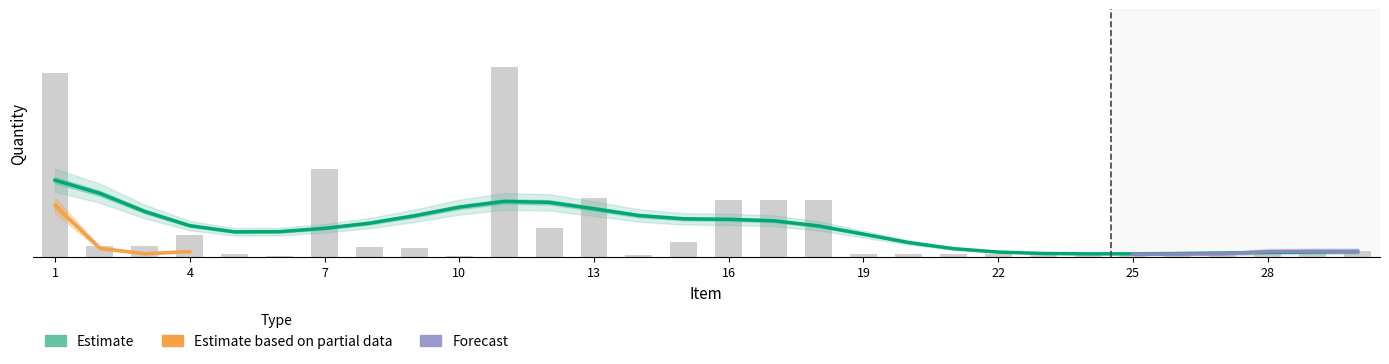

Reading left to right, transcribe all the data shown in this chart.

Estimate: 648.4	38.2	38.2	76.5	10.5	2.0	309.5	34.4	30.9	3.4	670.5	101.0	206.1	5.7	54.0	200.0	200.0	200.0	10.0	10.0	10.0	10.0	10.0	10.0	10.0	10.0	10.0	20.0	20.0	20.0
Estimate based on partial data: 202.0	10.1	10.1	20.2	0.0	0.0	0.0	0.0	0.0	0.0	0.0	0.0	0.0	0.0	0.0	0.0	0.0	0.0	0.0	0.0	0.0	0.0	0.0	0.0	0.0	0.0	0.0	0.0	0.0	0.0
Forecast: 0.0	0.0	0.0	0.0	0.0	0.0	0.0	0.0	0.0	0.0	0.0	0.0	0.0	0.0	0.0	0.0	0.0	0.0	0.0	0.0	0.0	0.0	0.0	0.0	10.1	10.1	10.1	20.2	20.2	20.2